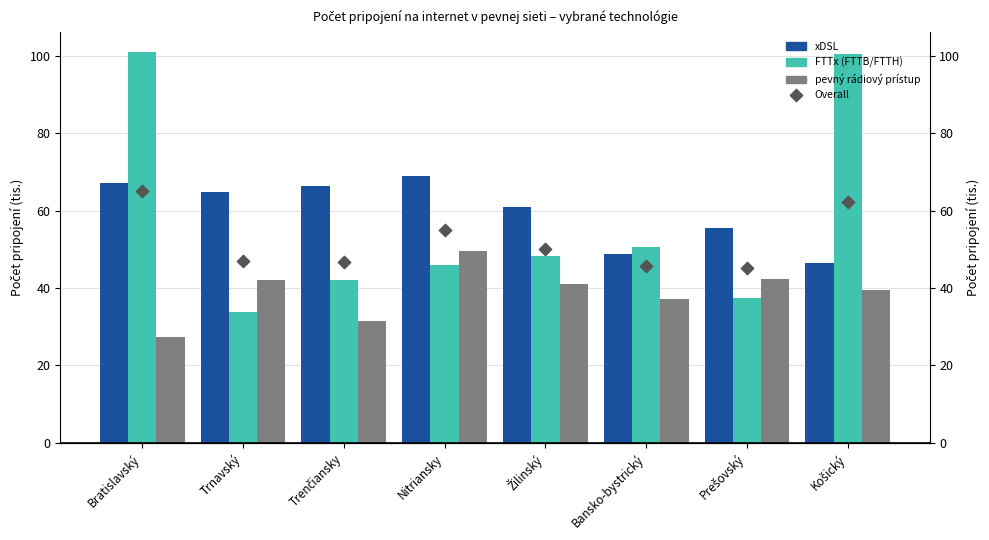

Which series has the largest total across all categories?

xDSL